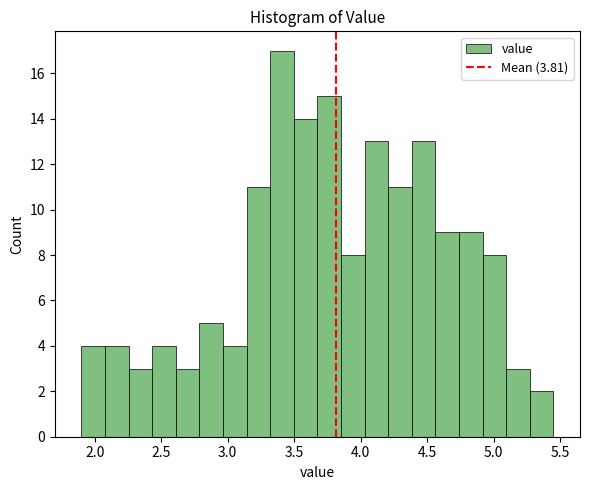

Around what value on the x-axis is the tallest bar? Give the approximate position of its centre, as read against the axis.

3.40